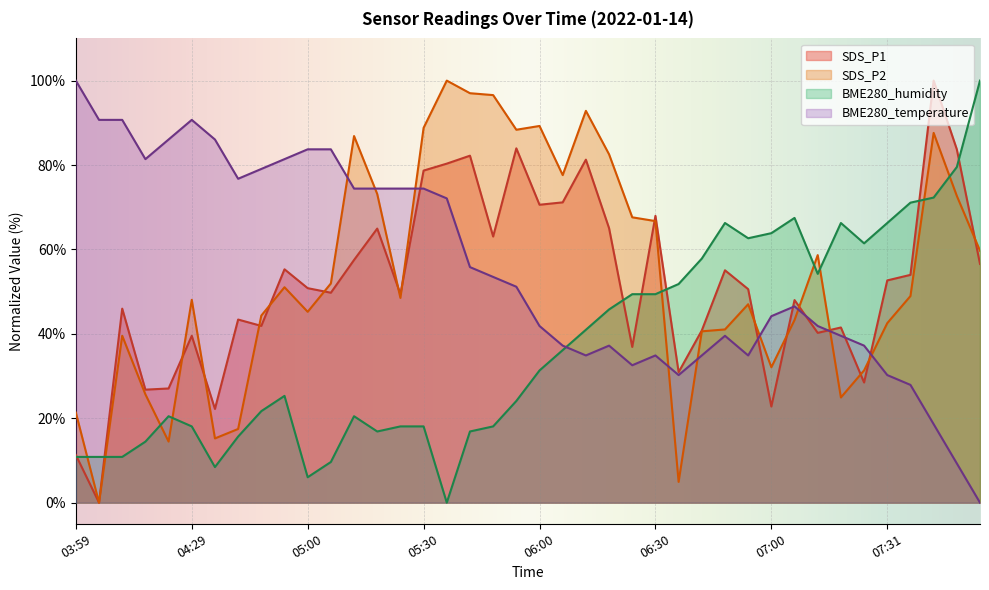

How many intersections are there between BME280_temperature and SDS_P1?

7